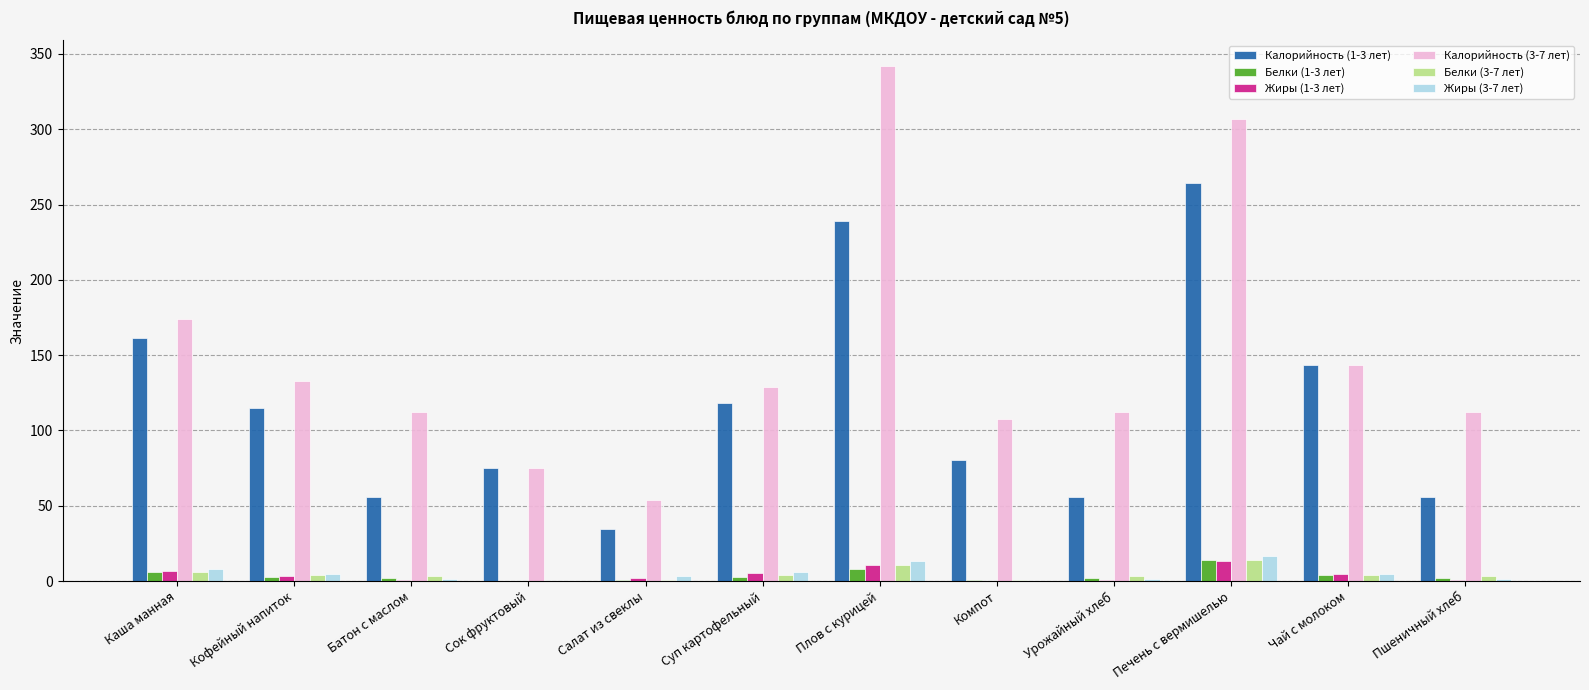

Which category has the highest value in the Калорийность (1-3 лет) series?

Печень с вермишелью